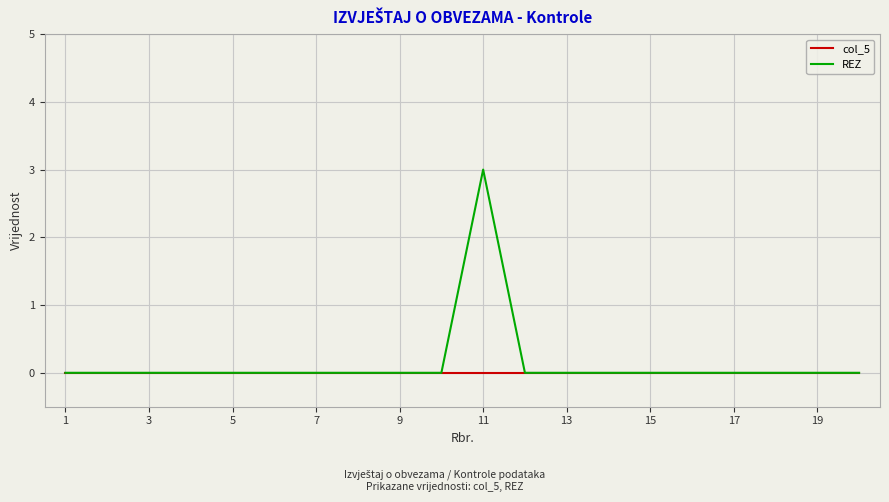

What is the greatest value displayed?

3